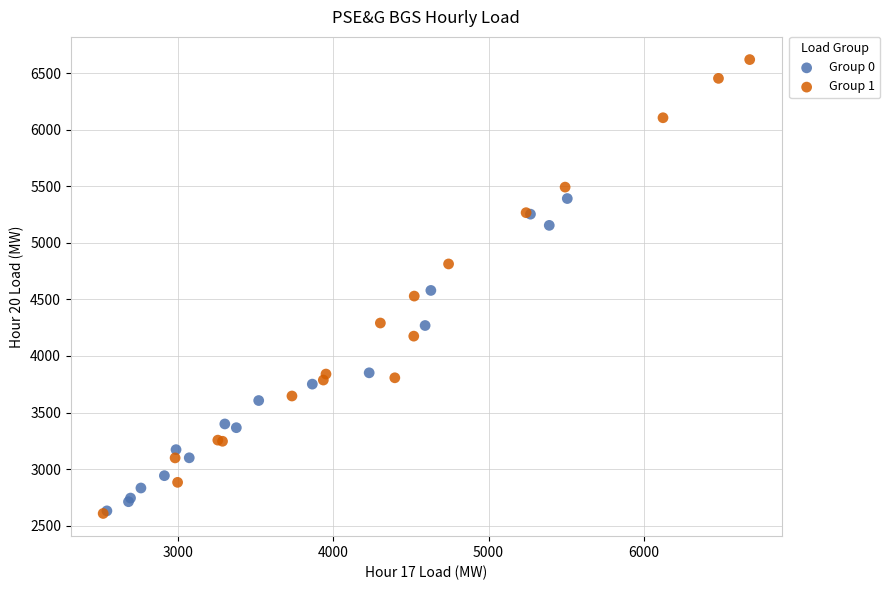

Which series contains the highest Y value?

Group 1